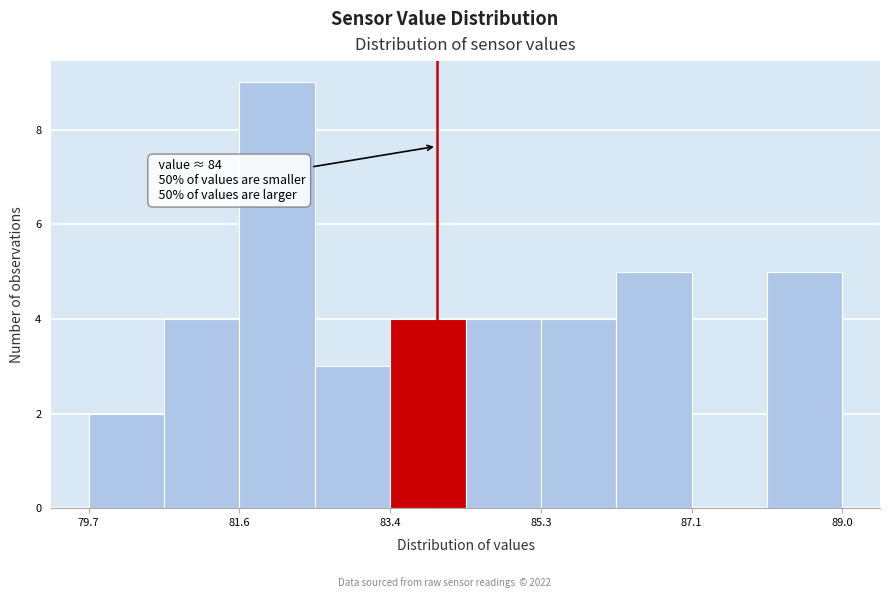

Which range on the x-axis has the tallest bar?

81.6 to 82.4